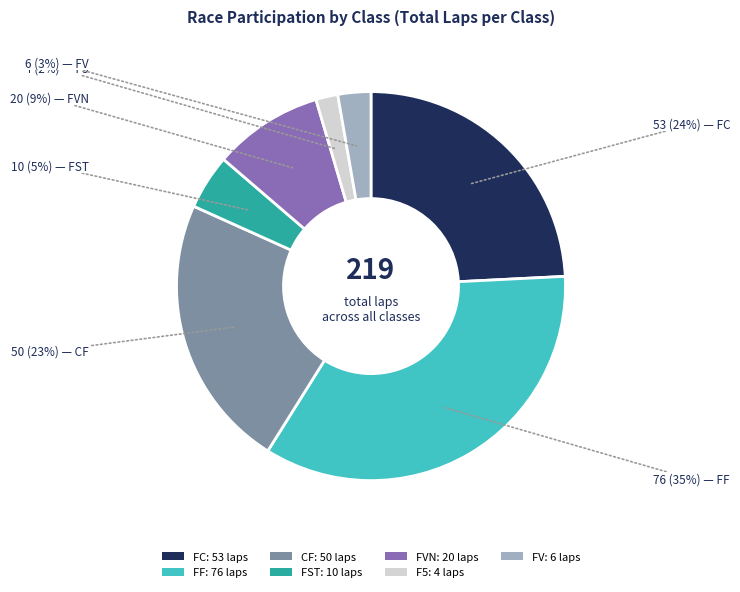

Rank the categories by value from lowest to highest.

F5: 4 laps, FV: 6 laps, FST: 10 laps, FVN: 20 laps, CF: 50 laps, FC: 53 laps, FF: 76 laps